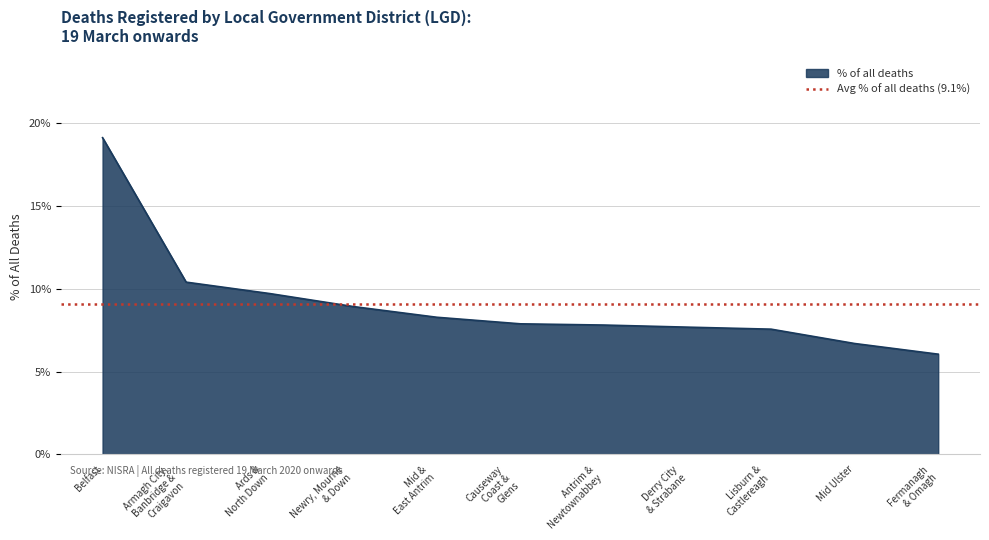

List the labels in order of value, smallest first.

Fermanagh
& Omagh, Mid Ulster, Lisburn &
Castlereagh, Derry City
& Strabane, Antrim &
Newtownabbey, Causeway
Coast &
Glens, Mid &
East Antrim, Newry, Mourne
& Down, Ards &
North Down, Armagh City,
Banbridge &
Craigavon, Belfast